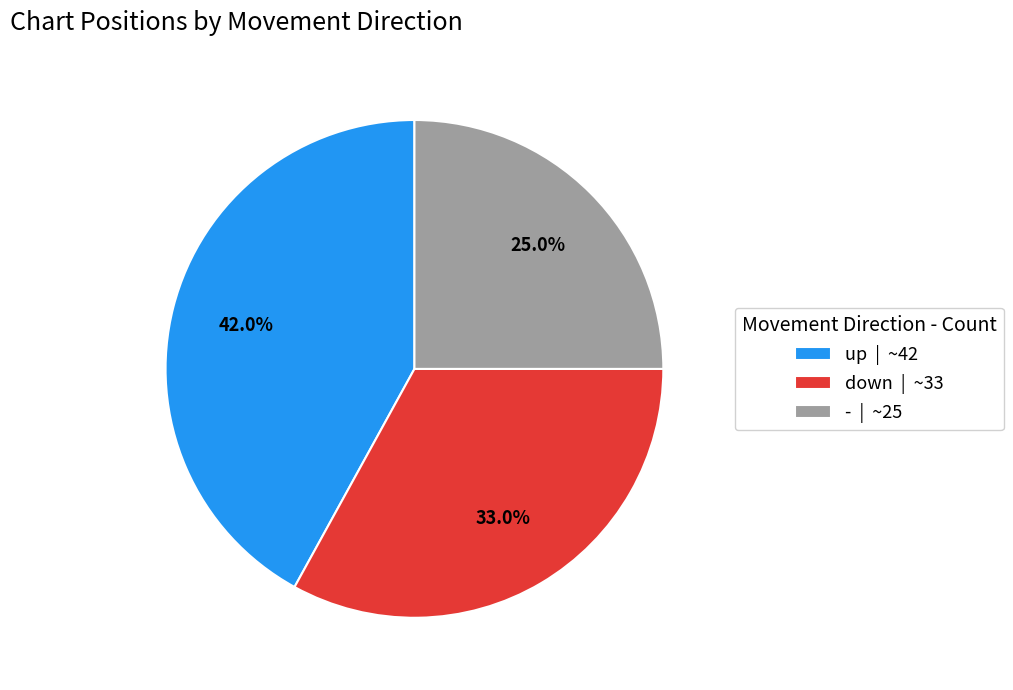

To the nearest percent, what is the combined percentage of down and up?

75%